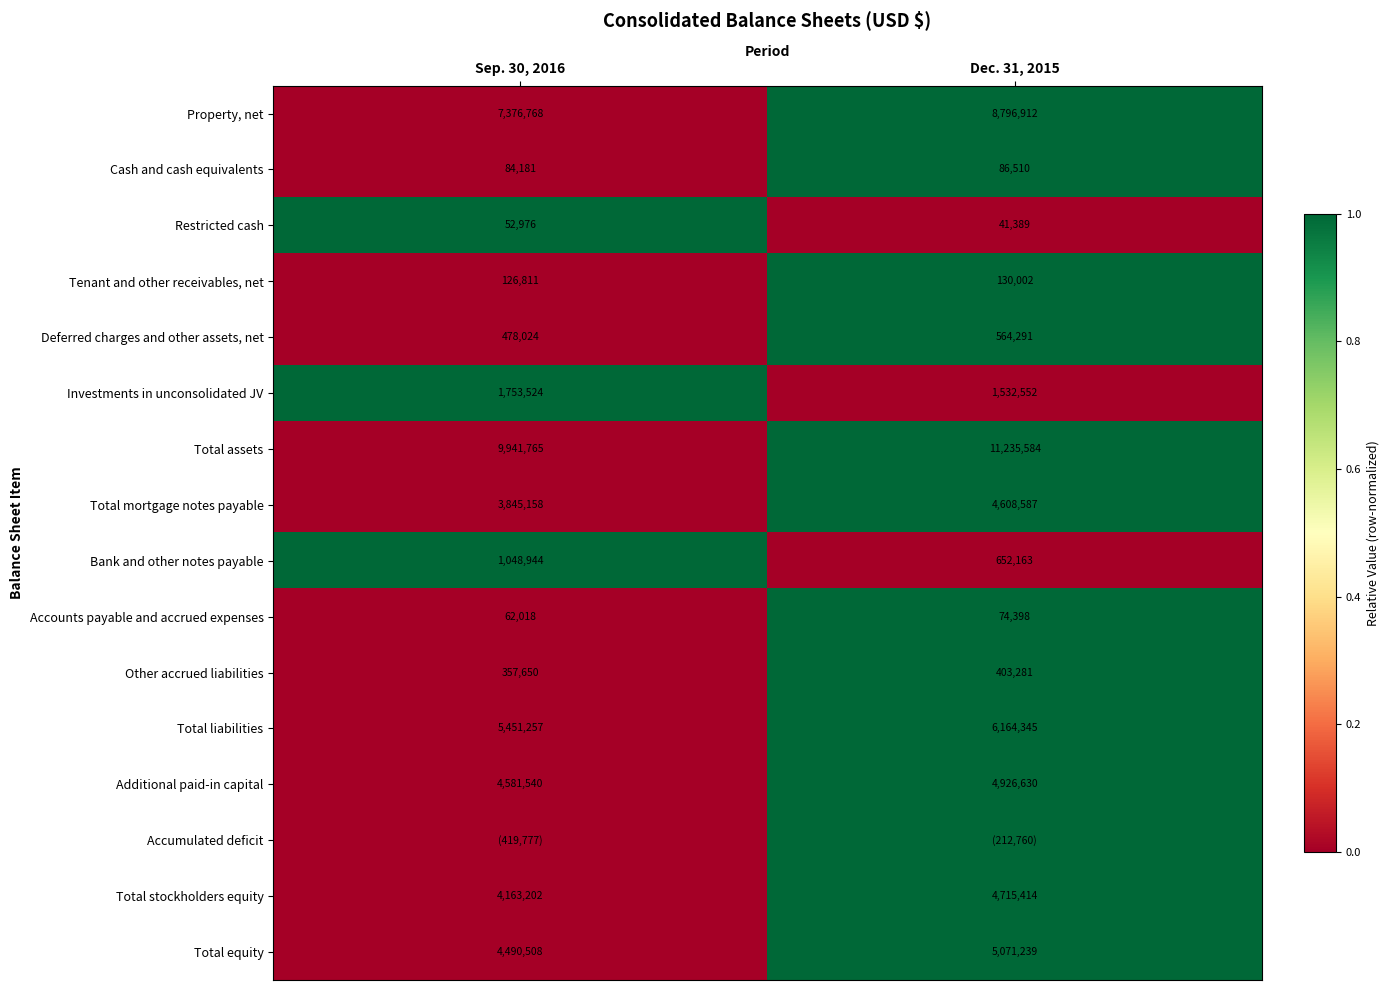

Is the value of Bank and other notes payable at Dec. 31, 2015 greater than the value of Total stockholders equity at Sep. 30, 2016?

No